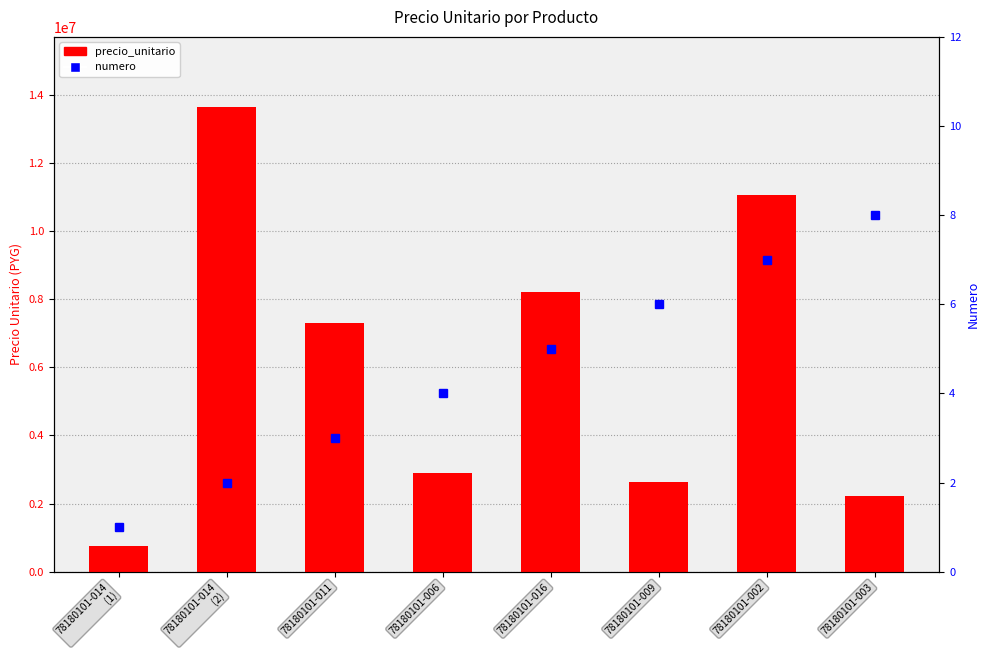

What is the highest value of the precio_unitario series?

13653330